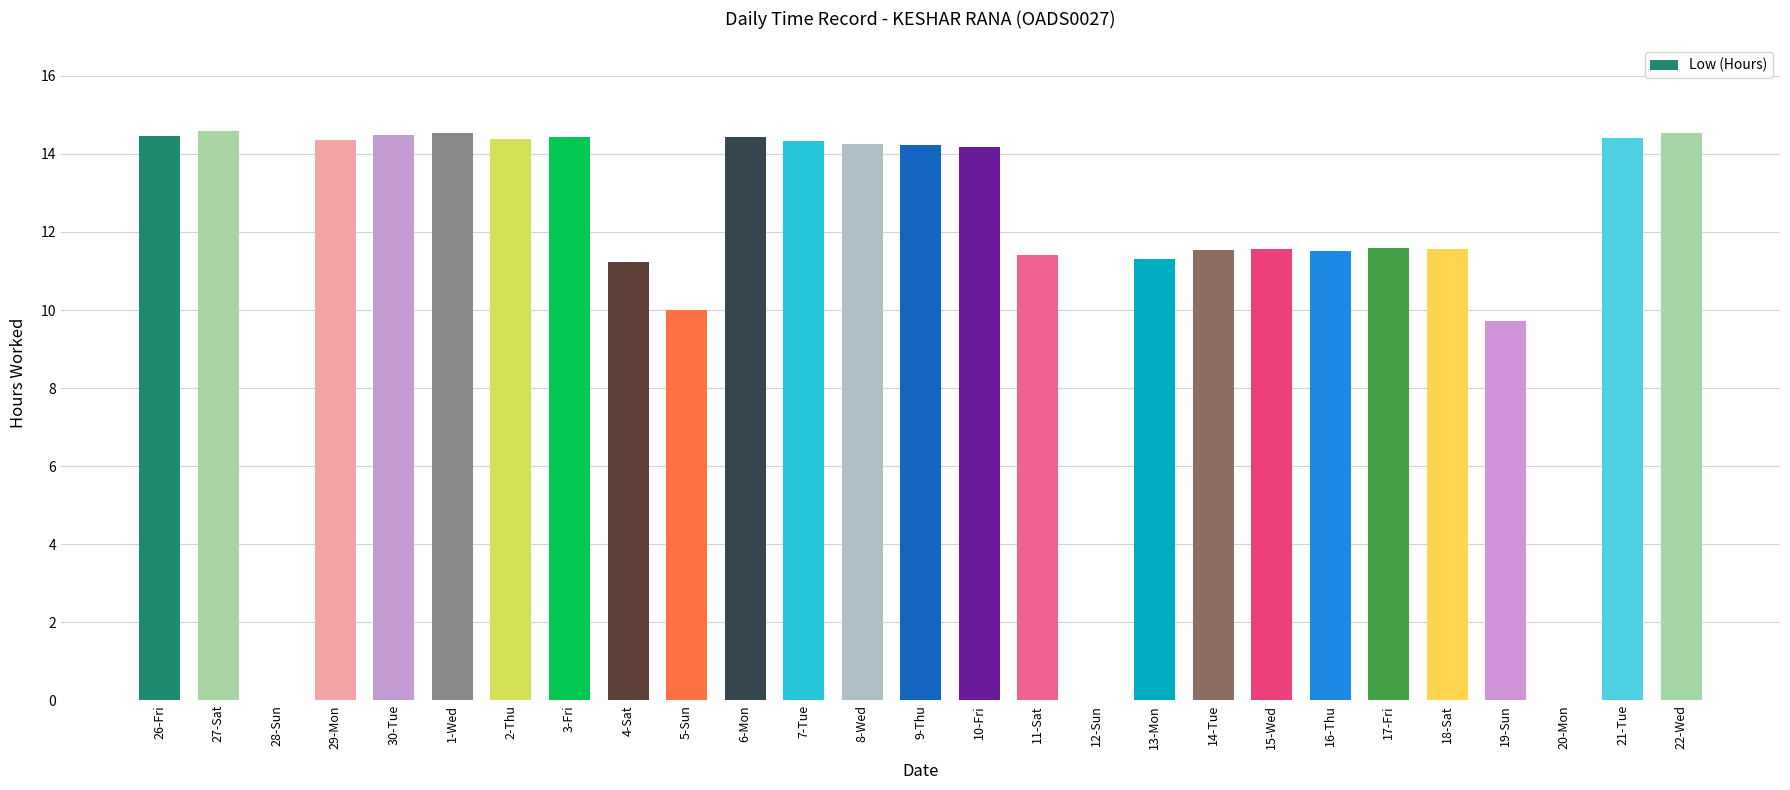

At which label does the data first exceed 14?

26-Fri